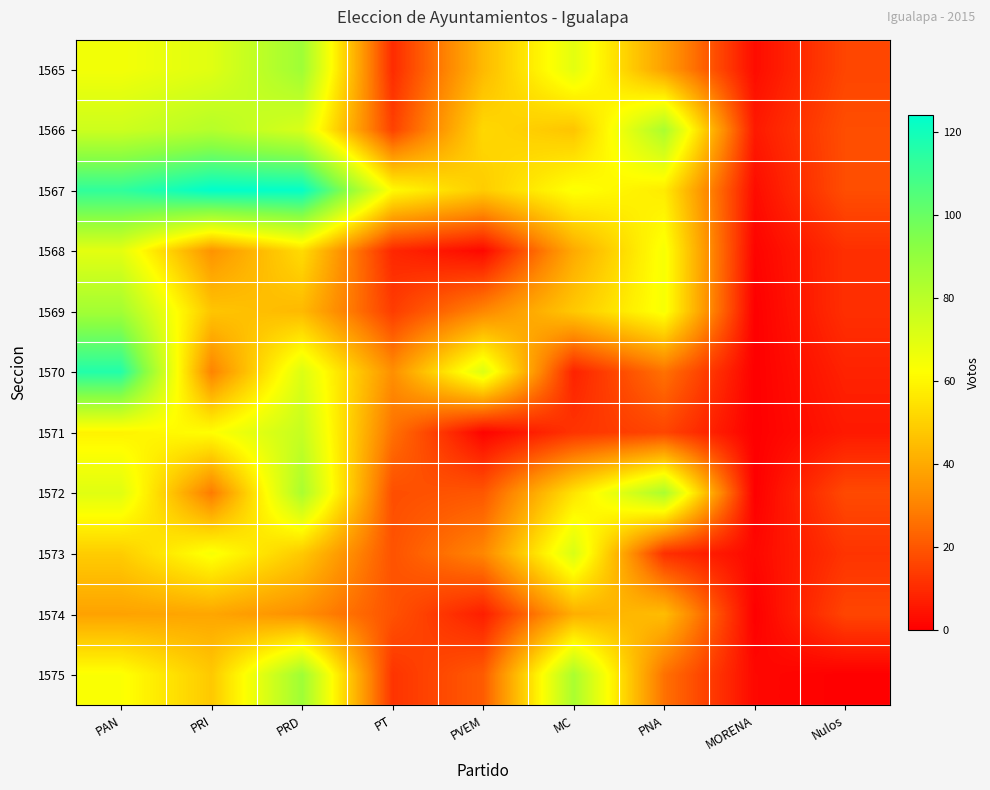

What is the greatest value displayed?

124